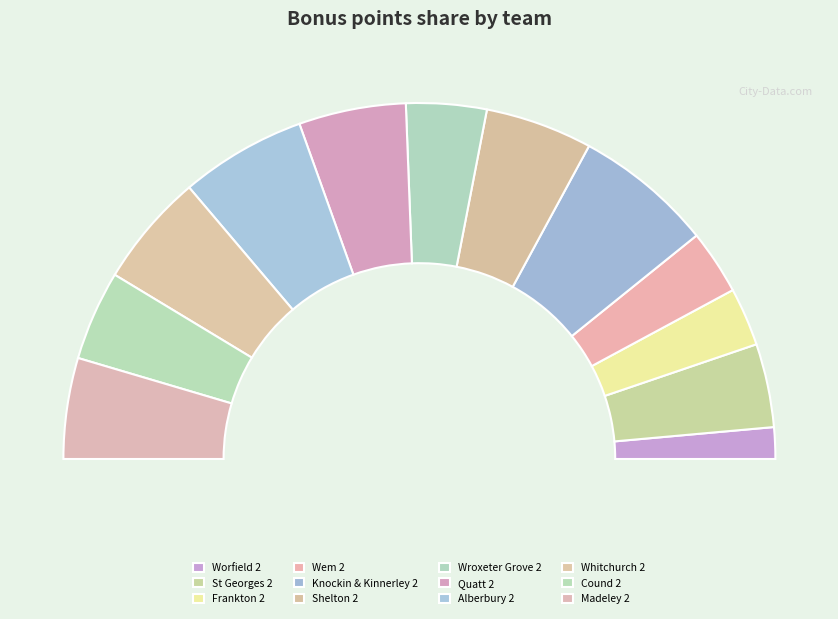

What is the ratio of the value at Quatt 2 to the value at Whitchurch 2?

0.9